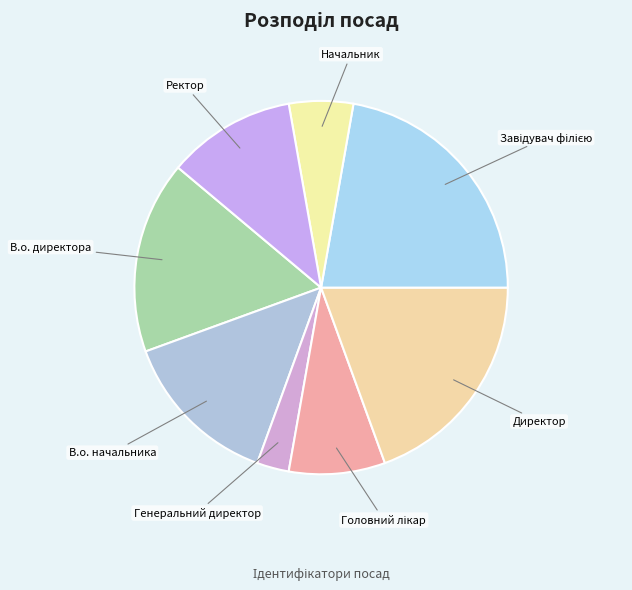

Is it true that В.о. директора is 17% of the pie?

True